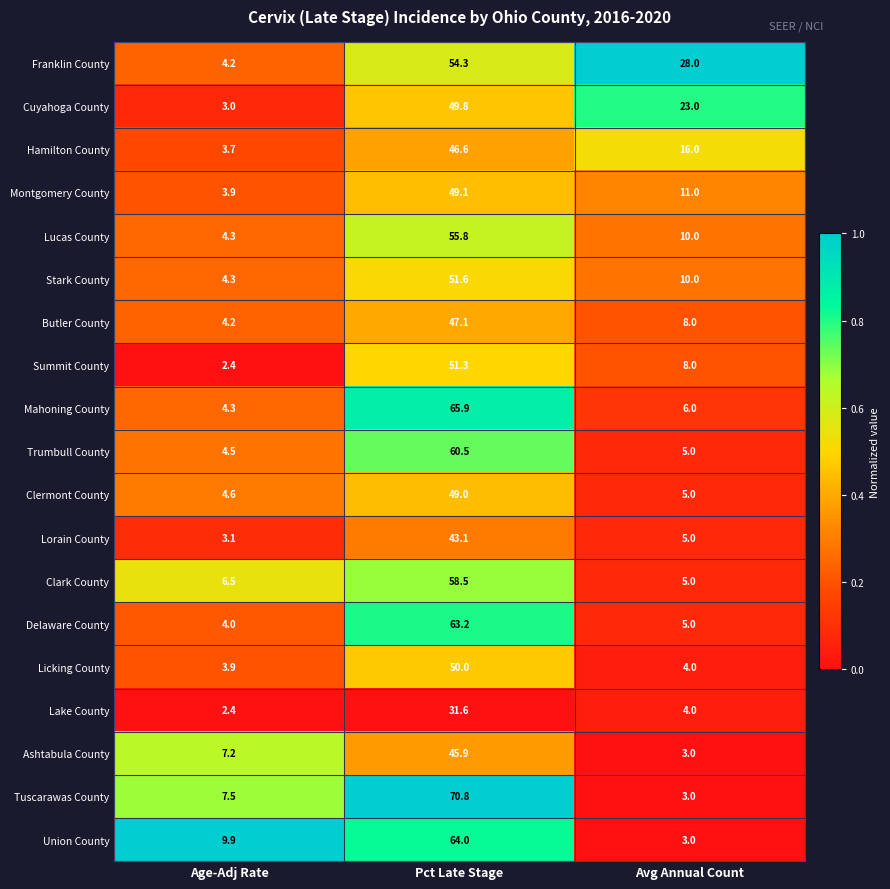

List the series in order of their peak value, highest first.

Tuscarawas County, Mahoning County, Union County, Delaware County, Trumbull County, Clark County, Lucas County, Franklin County, Stark County, Summit County, Licking County, Cuyahoga County, Montgomery County, Clermont County, Butler County, Hamilton County, Ashtabula County, Lorain County, Lake County